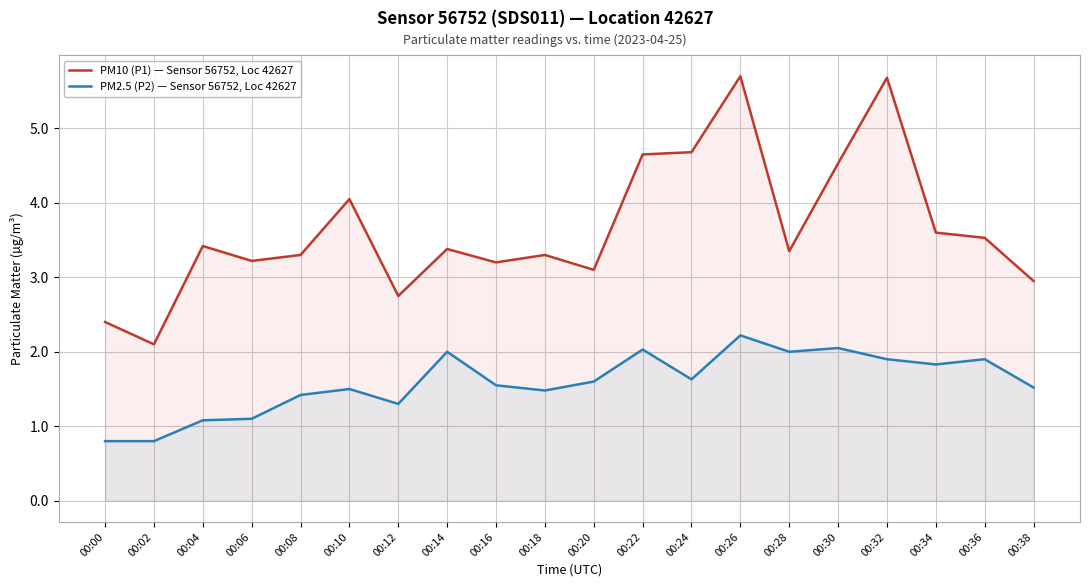

Does the chart display data point markers on the line(s)?

No